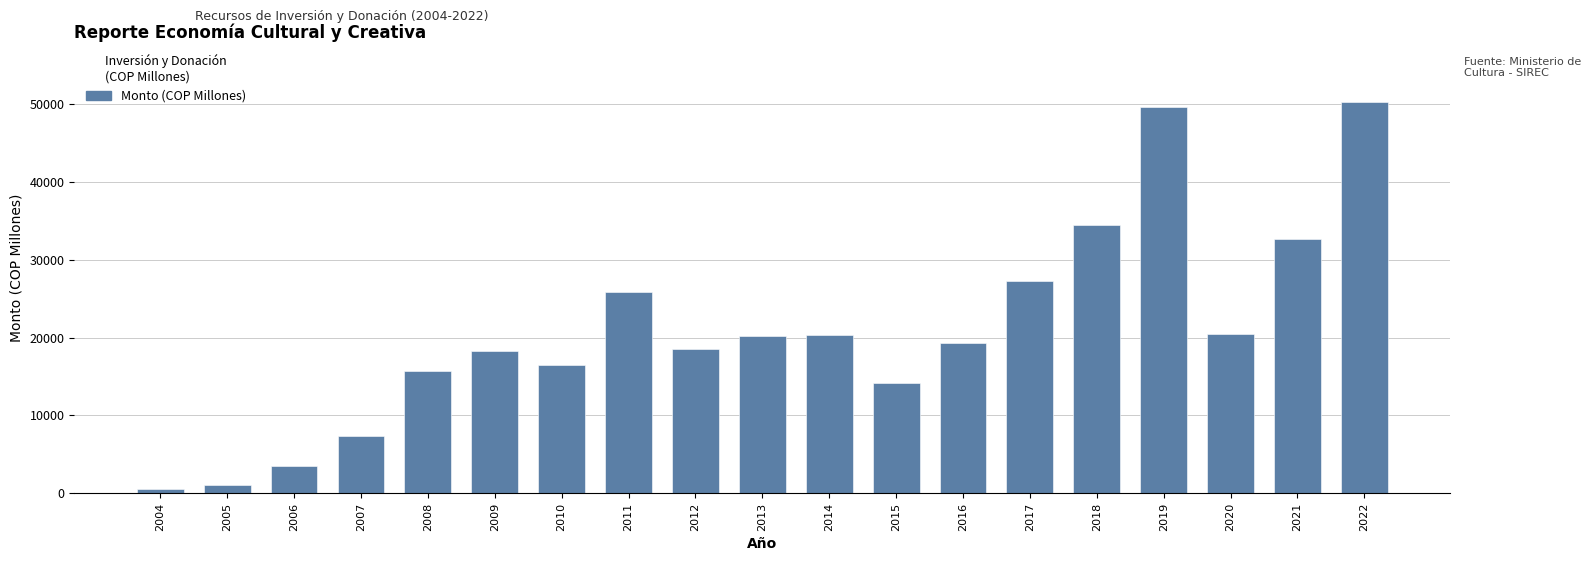

What is the maximum value shown in the chart?

50259.0